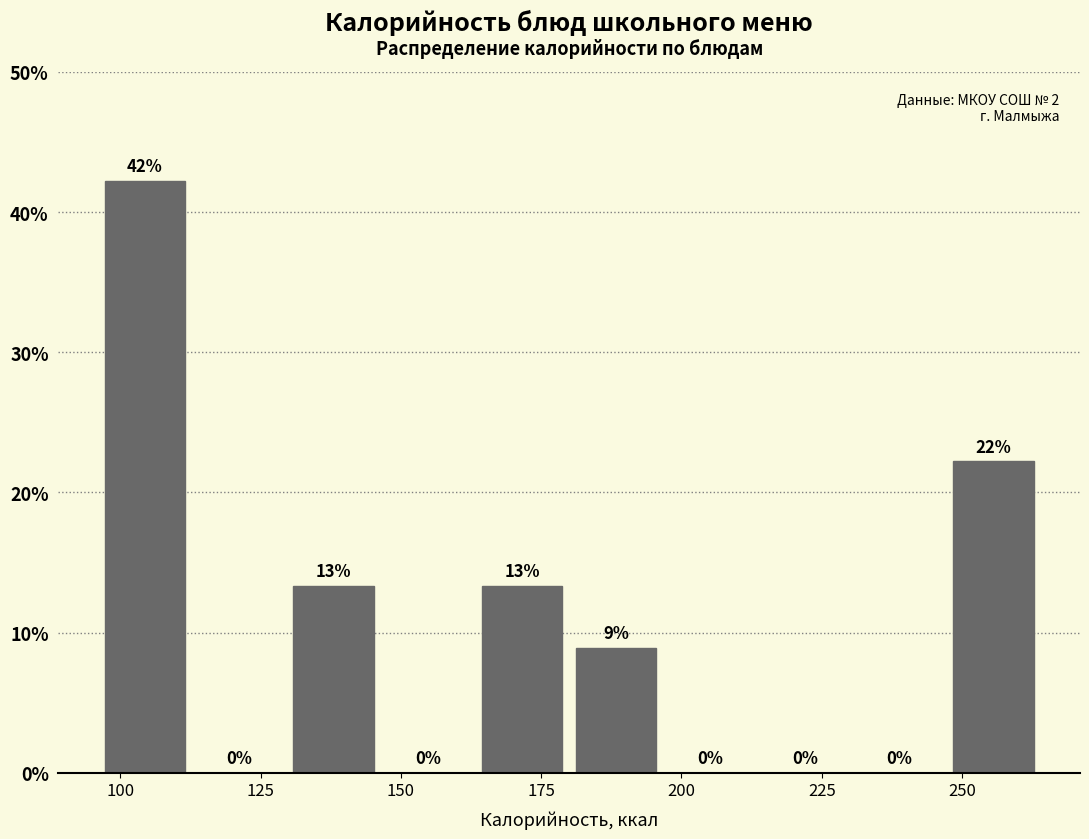

Read against the x-axis, roughly where is the centre of the tallest bar?

105